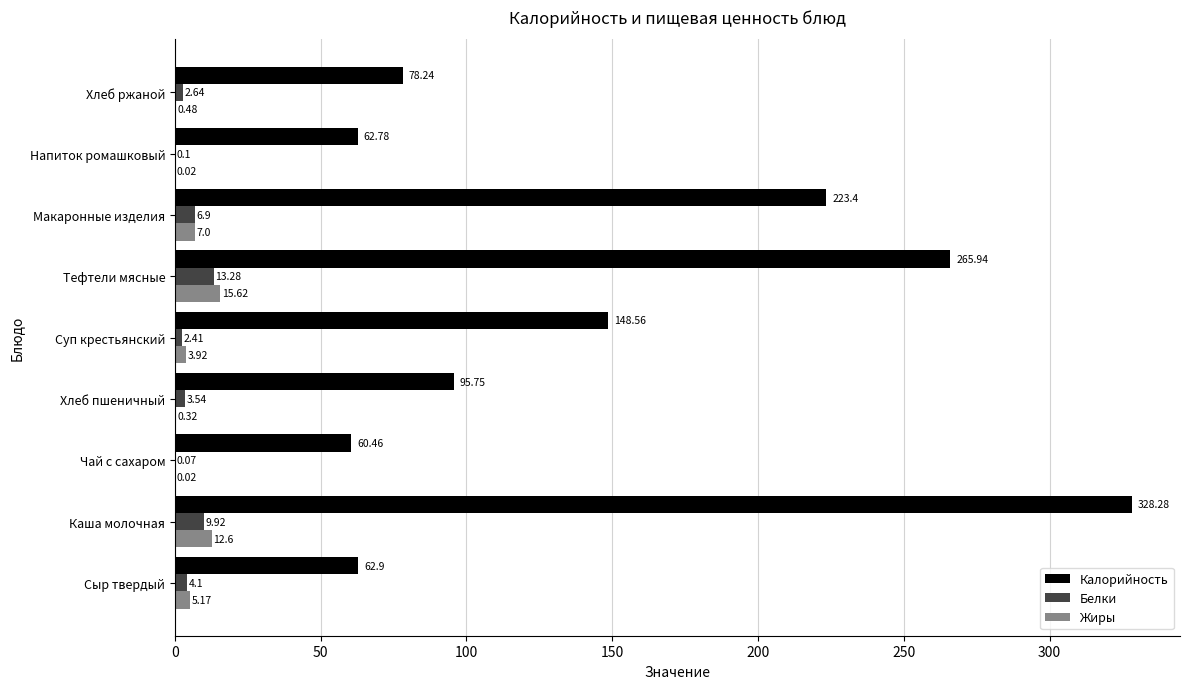

Which category has the highest value across all series?

Каша молочная